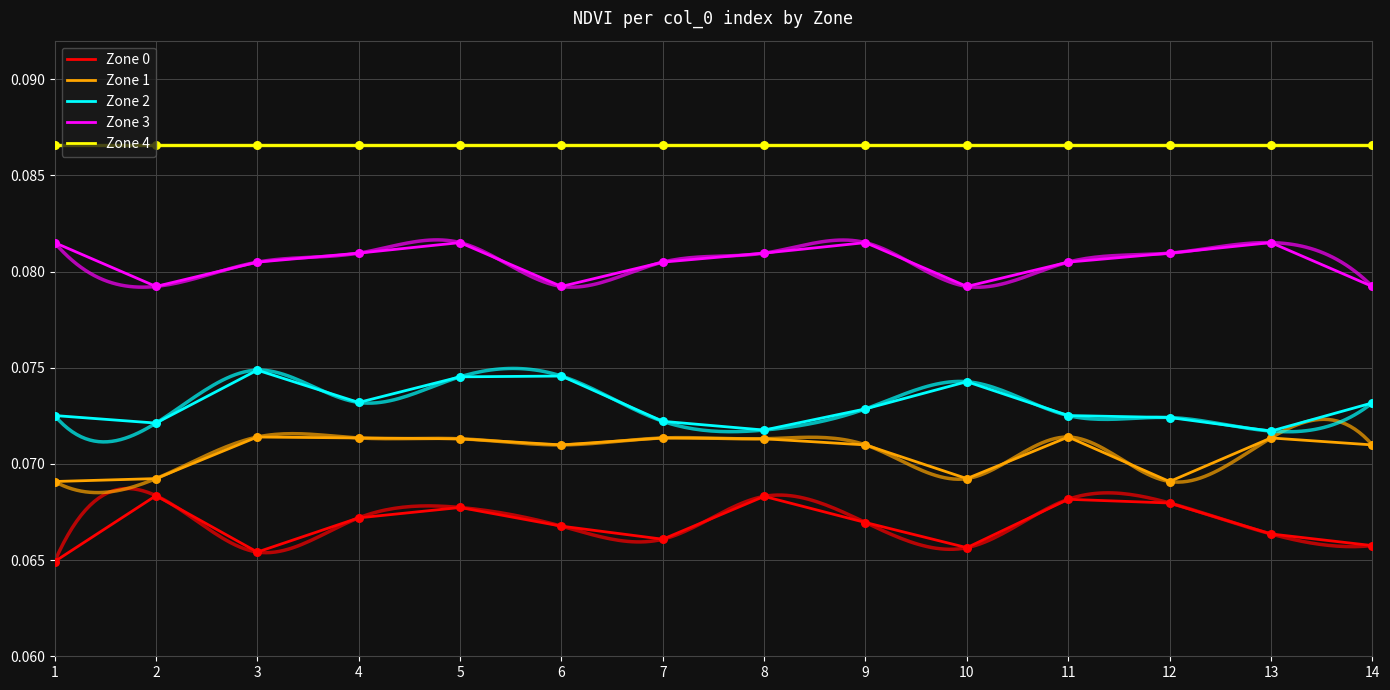

Which series contains the highest Y value?

Zone 4